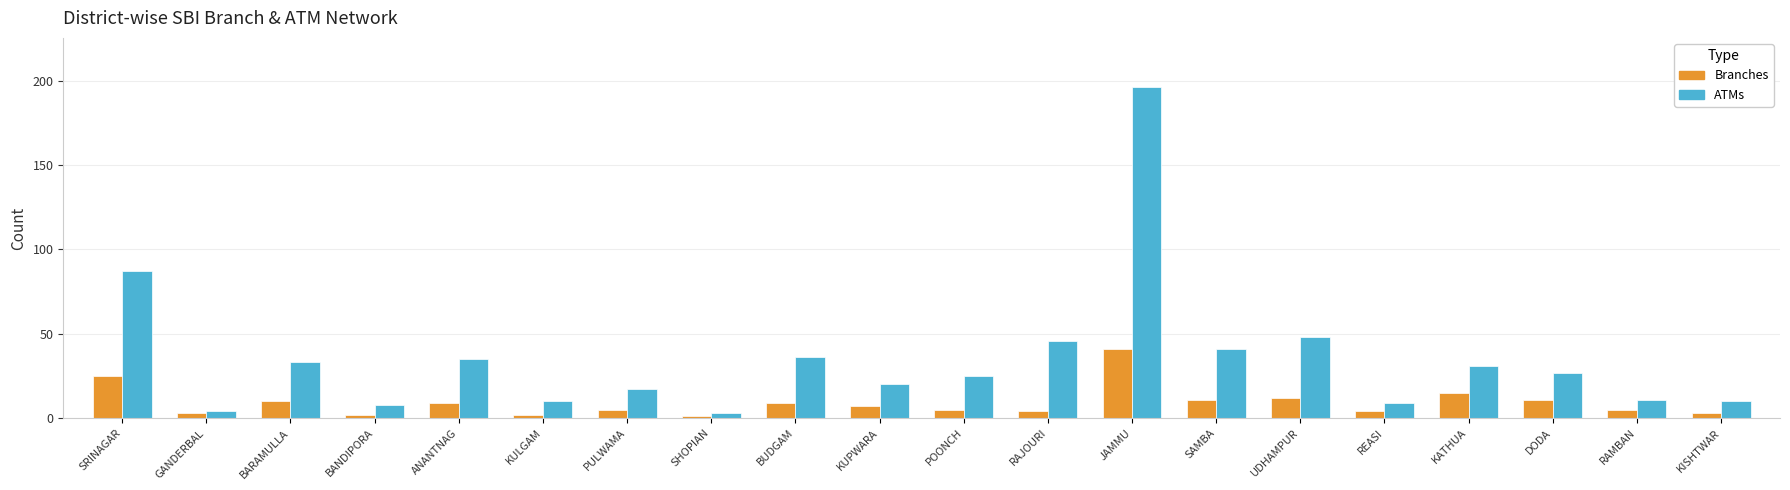

Which category has the highest value across all series?

JAMMU